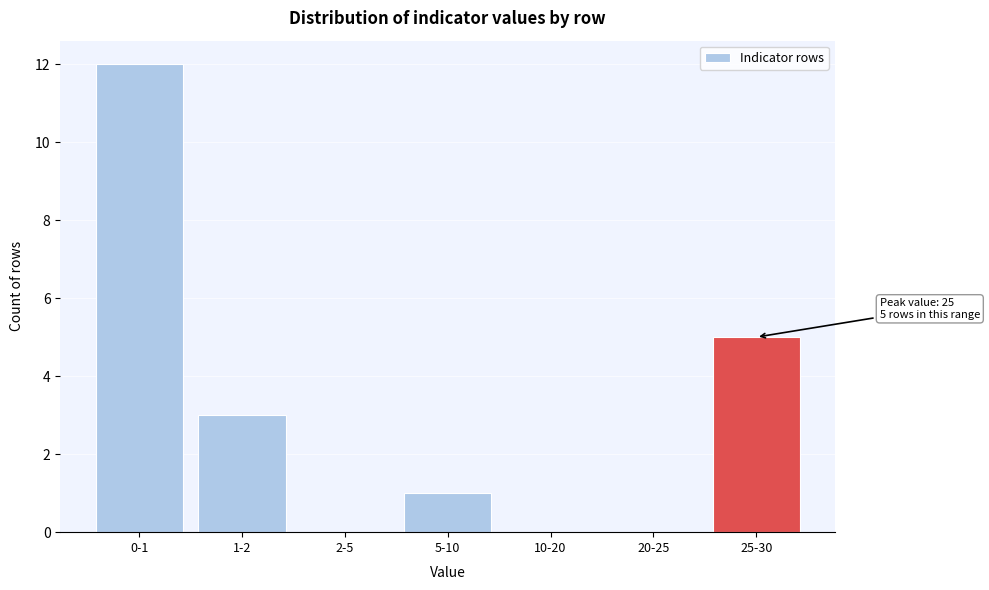

Reading left to right, transcribe all the data shown in this chart.

0-1=12	1-2=3	2-5=0	5-10=1	10-20=0	20-25=0	25-30=5